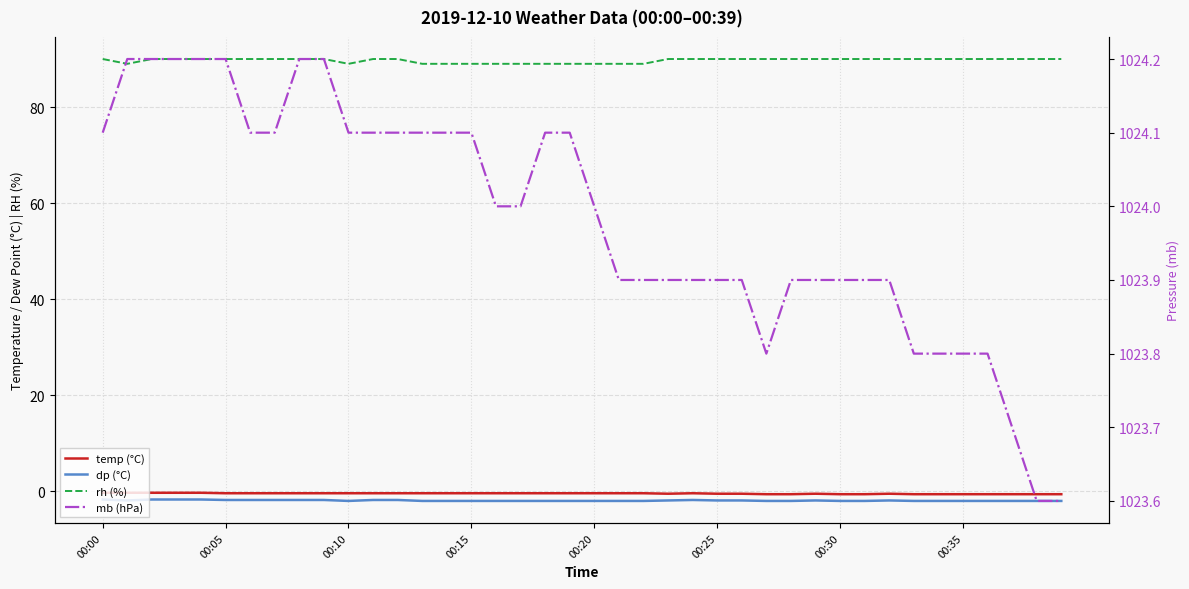

At which category does temp (°C) reach its first local peak?

24